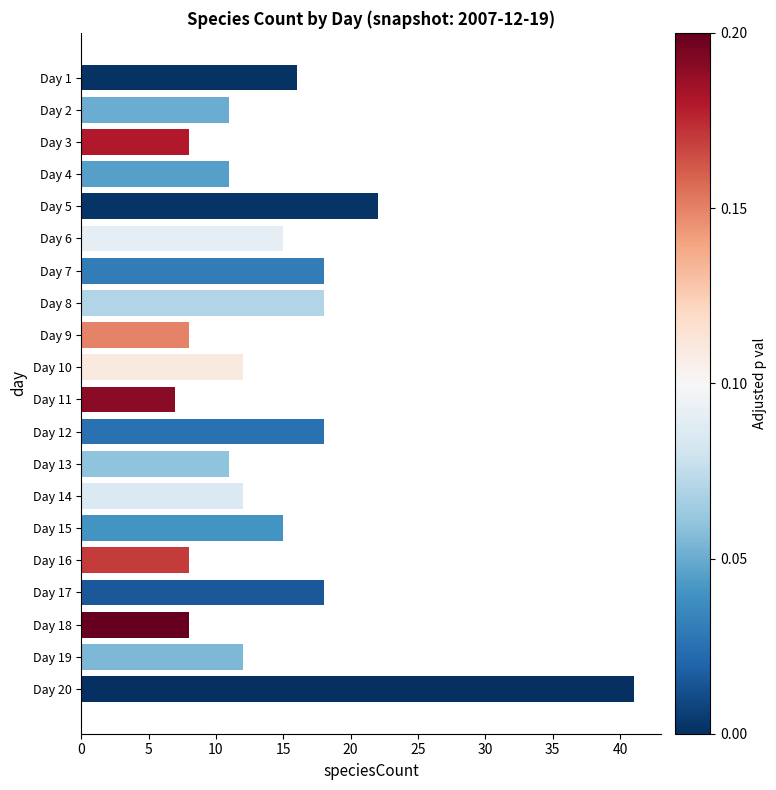

Approximately how many times larger is the value at Day 16 compared to Day 1?

0.5